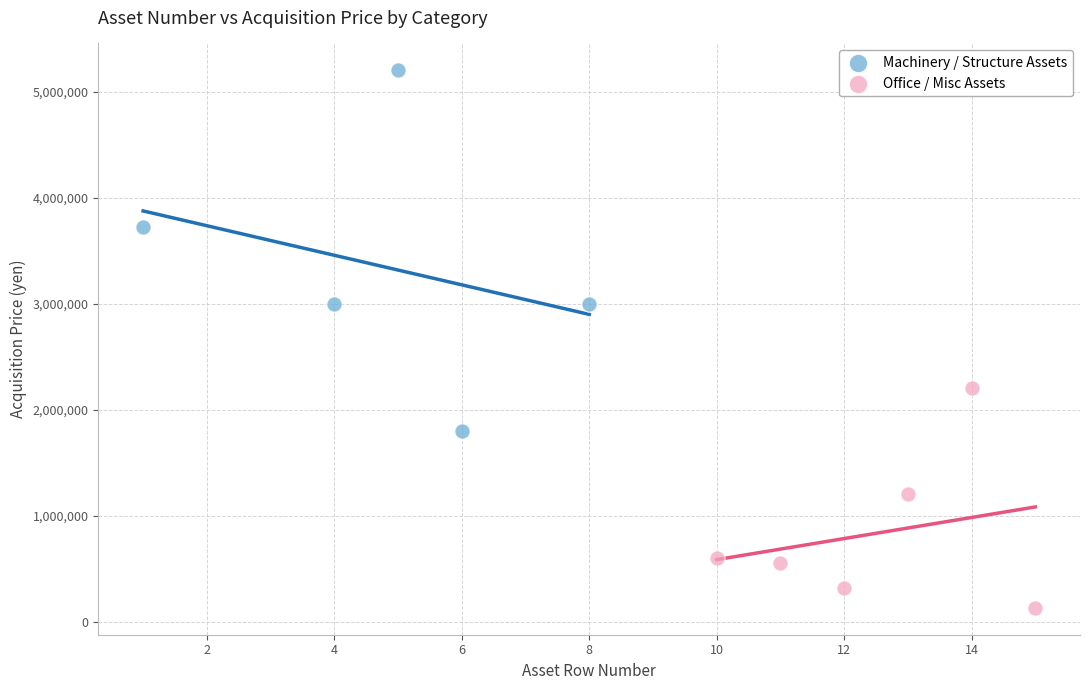

Which series has the largest Y range (max minus min)?

Machinery / Structure Assets